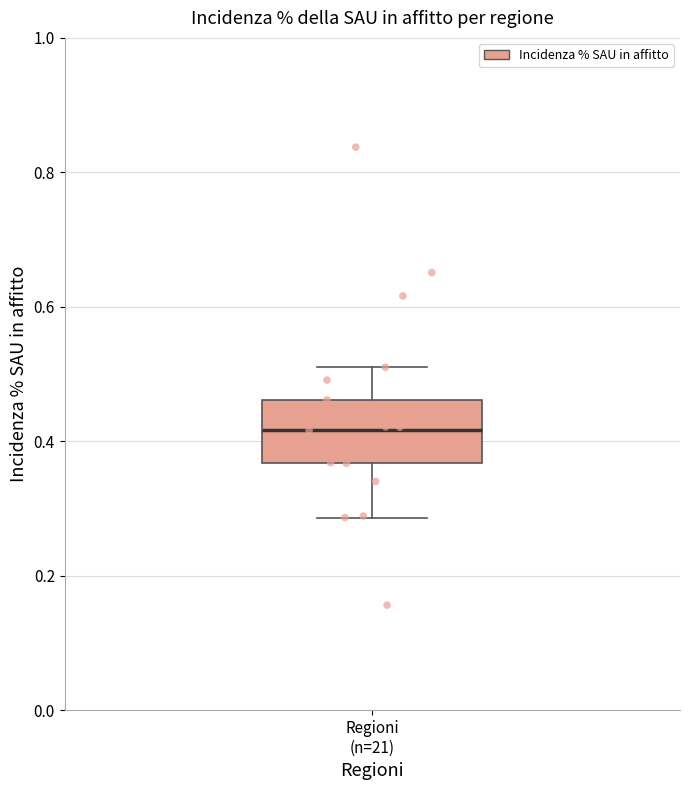

Transcribe this box plot: give where the median line is, the range the box spans, and where the two whiskers end, as read against the y-axis. The values are not printed on the chart, so give them approximately, as read against the axis.

median 0.42, box 0.36 to 0.46, whiskers 0.28 to 0.52